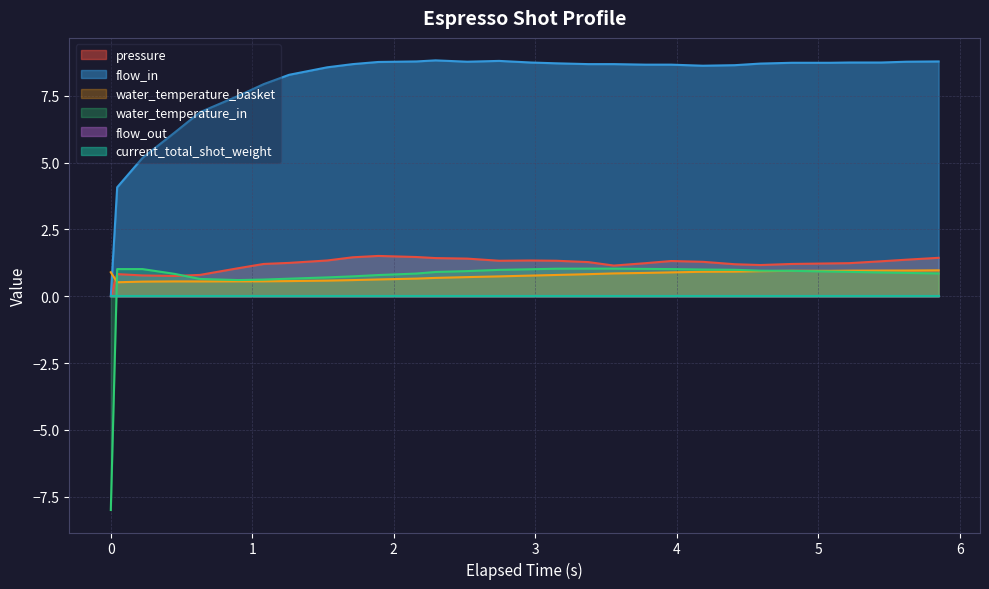

In pressure, how many points are higher than both neighbors (excluding endpoints)?

4